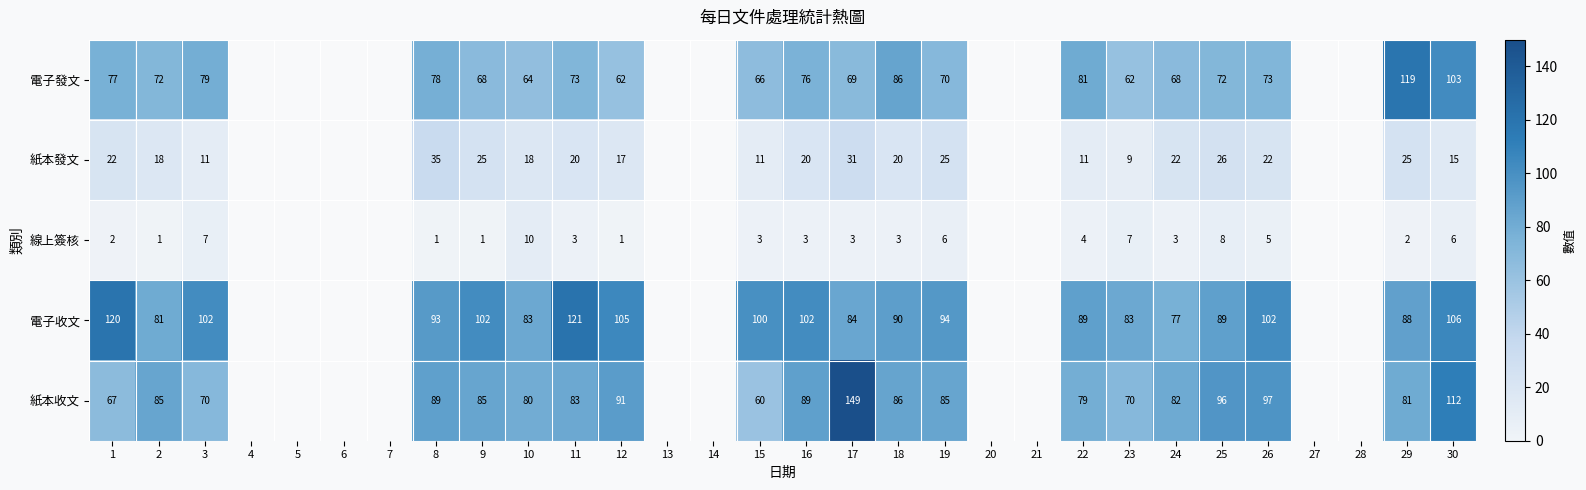

Is it true that 紙本收文 equals 42 at 23?

False